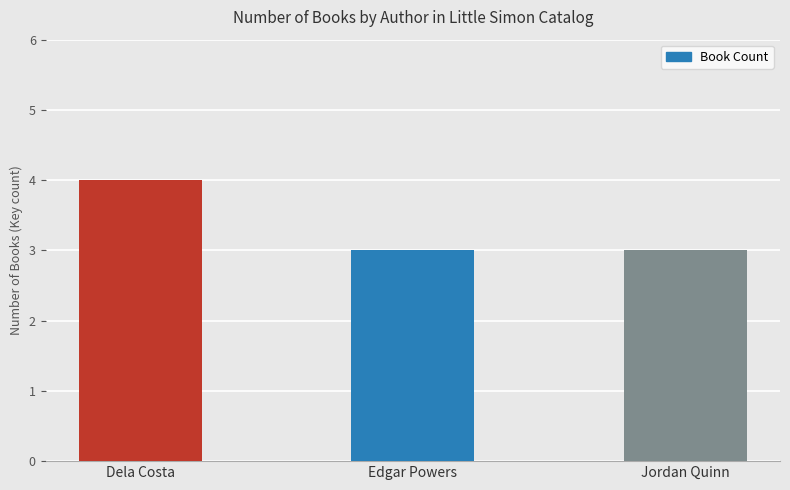

The value at Jordan Quinn is 3. True or false?

True